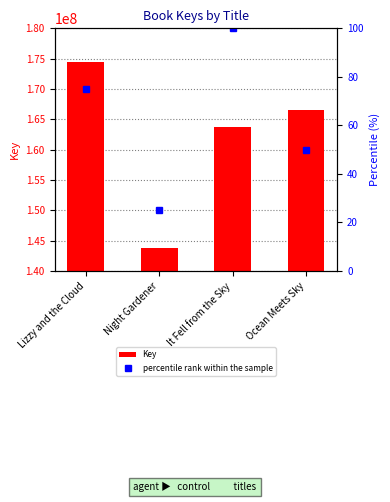

What is the smallest value displayed?

25